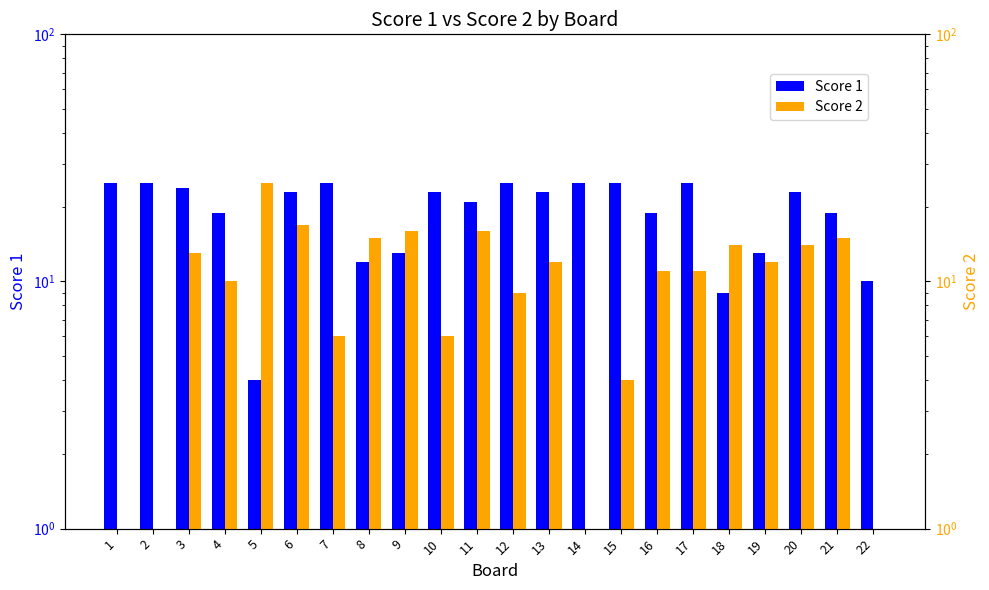

How many data points in Score 2 are above 12?

9